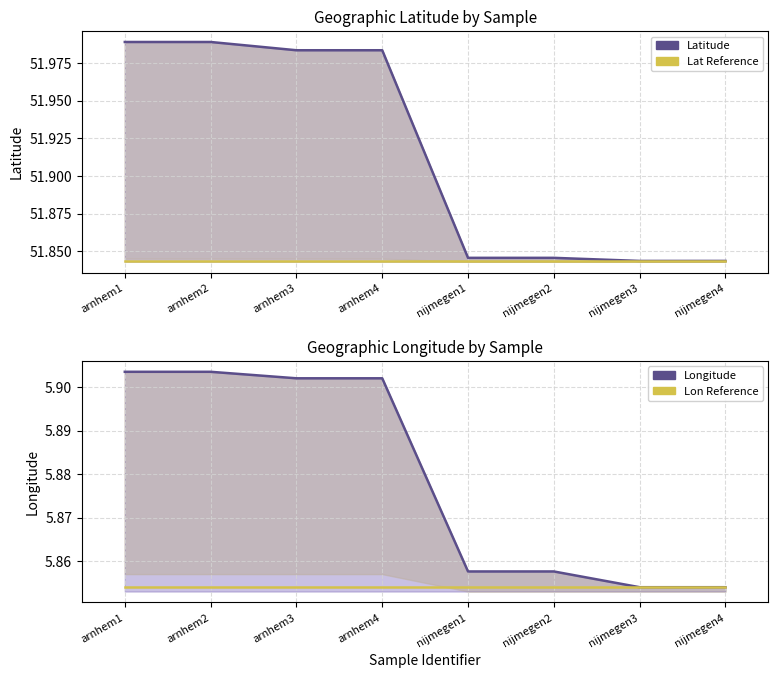

True or false: Lat Reference Line has more than 1 interior local peaks.

False